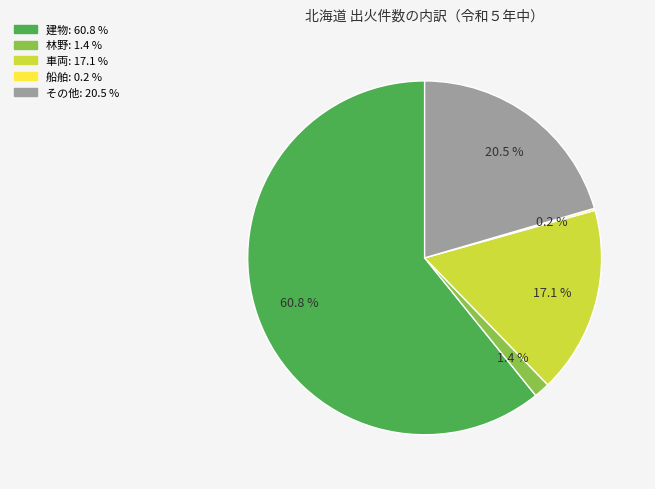

Which category has the biggest portion of the pie?

建物